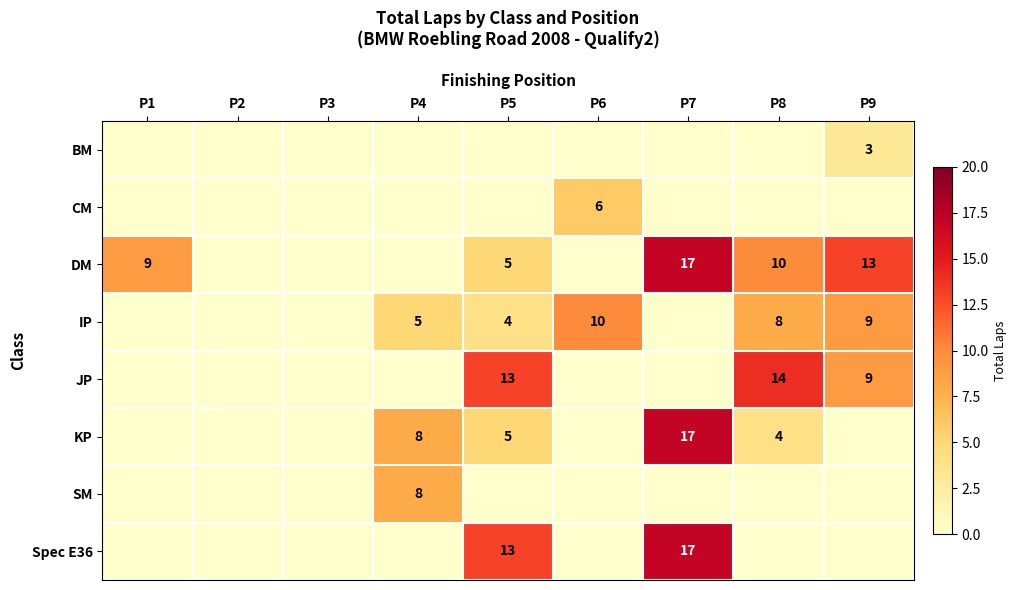

Is it true that Spec E36 equals 17 at P7?

True